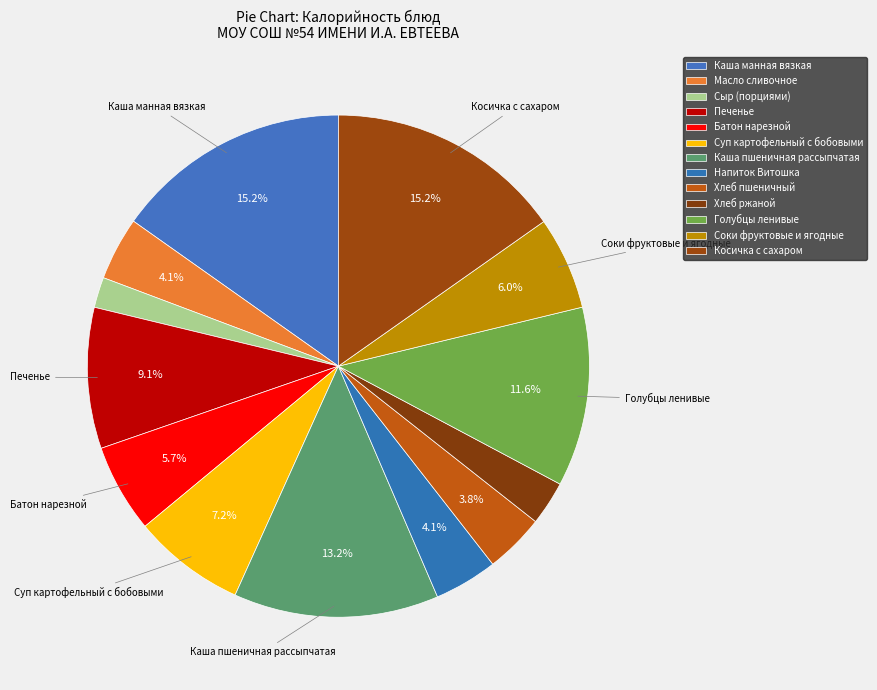

To the nearest percent, what is the combined percentage of Соки фруктовые и ягодные and Сыр (порциями)?

8%